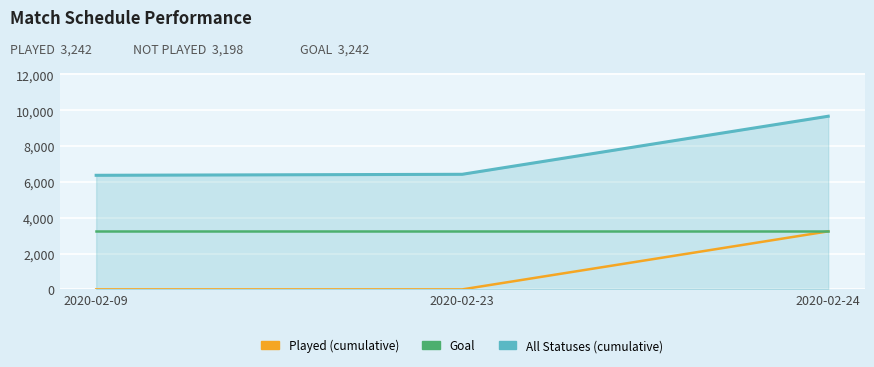

What is the greatest value displayed?

9669